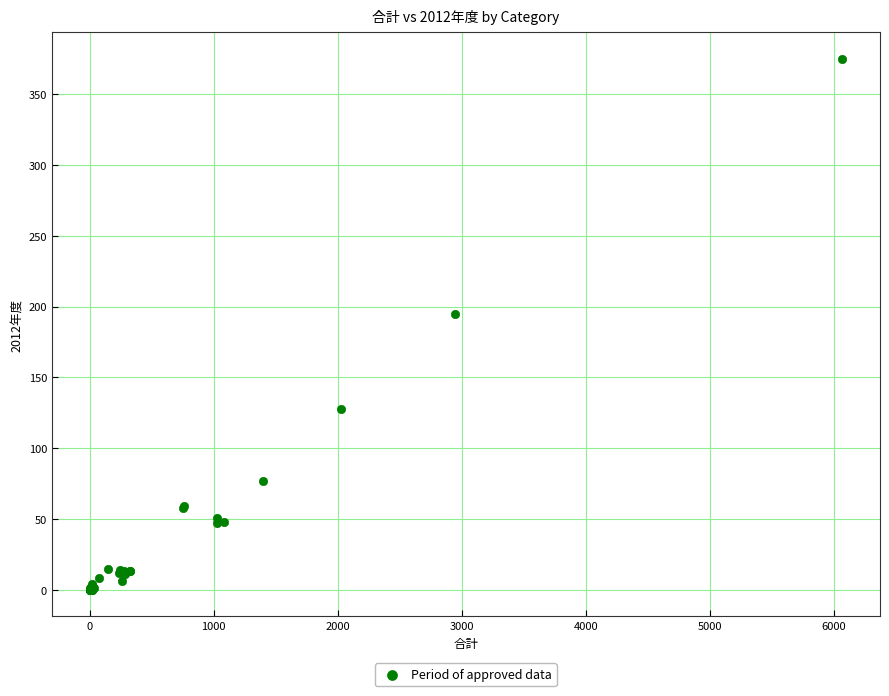

What Y value in the scatter plot is closest to 187?

195